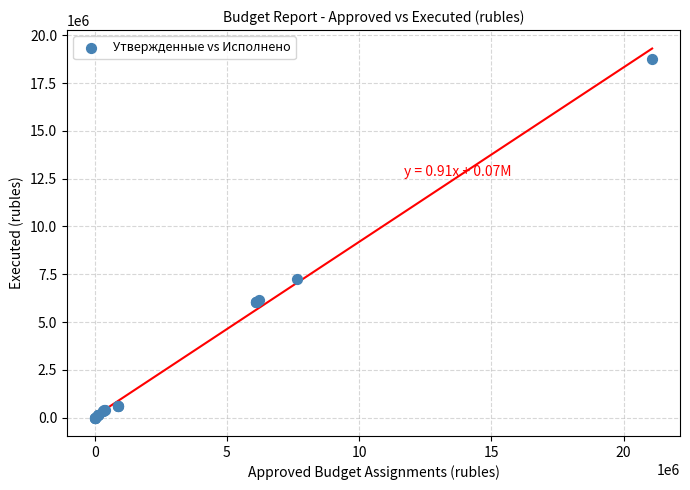

What Y value in the scatter plot is closest to 9392322?

7276085.1